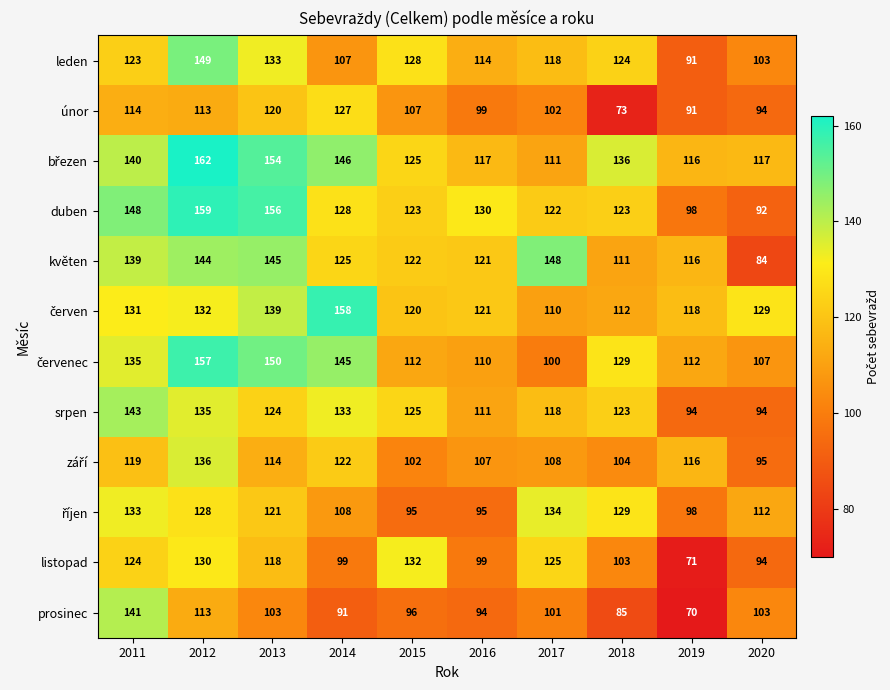

True or false: srpen has a value of 199 at 2014.

False